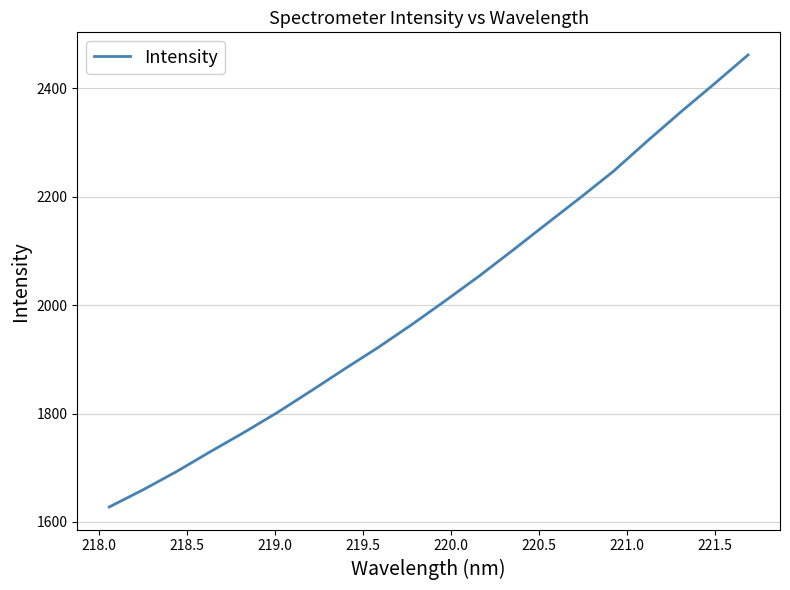

What is the difference between the maximum and minimum values?

834.2